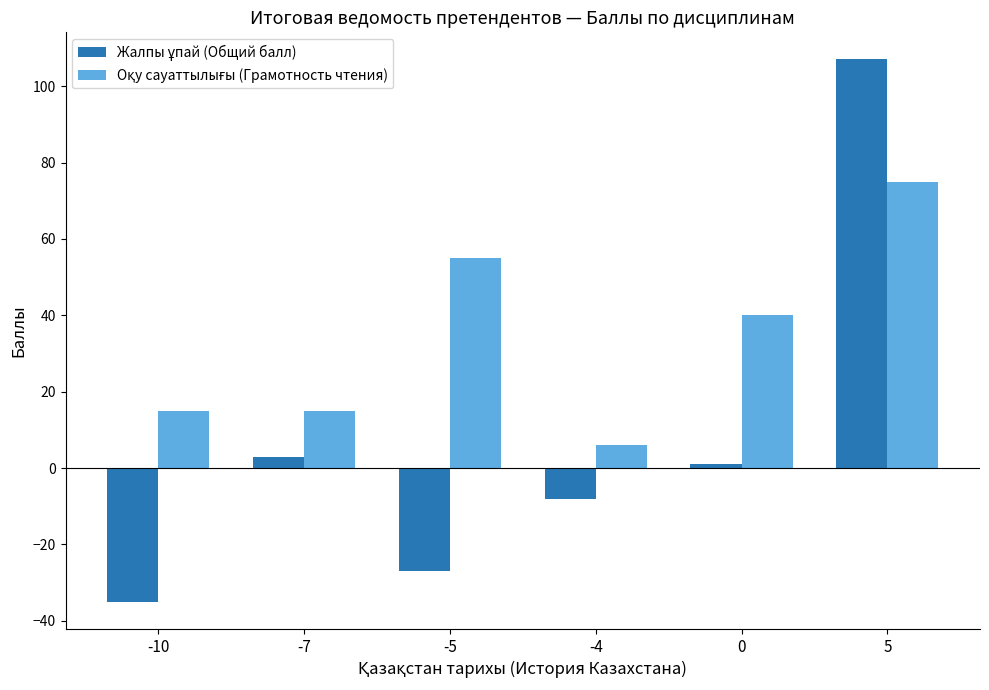

Which category has the highest value across all series?

5